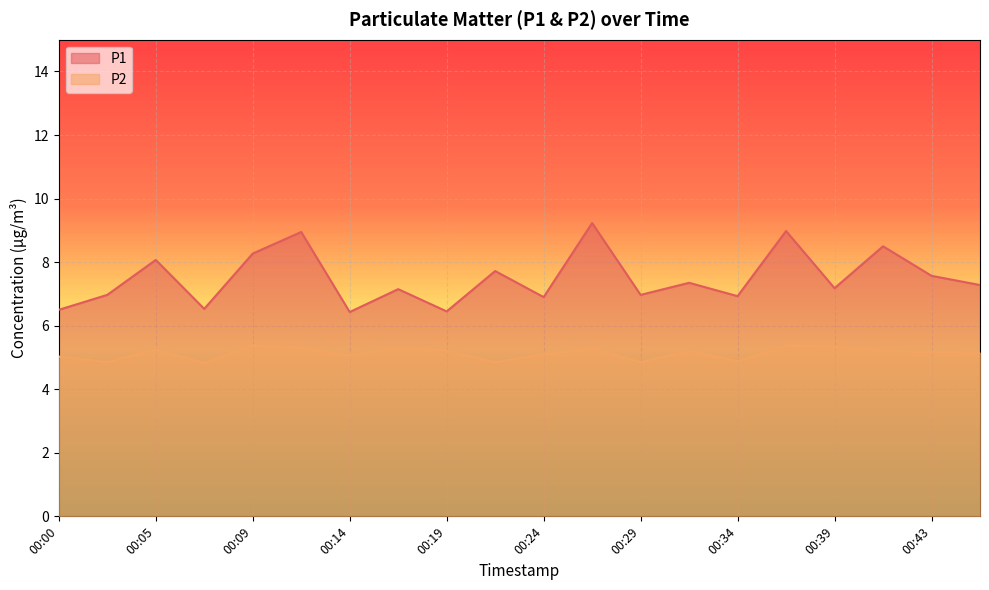

Where does the P2 series first go above 5?

00:00